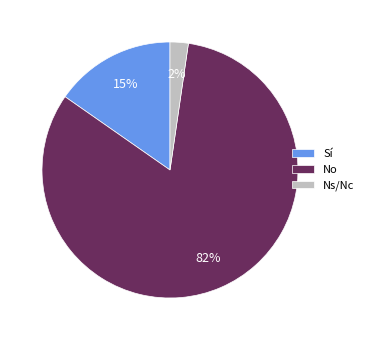

How many slices are in this pie chart?

3